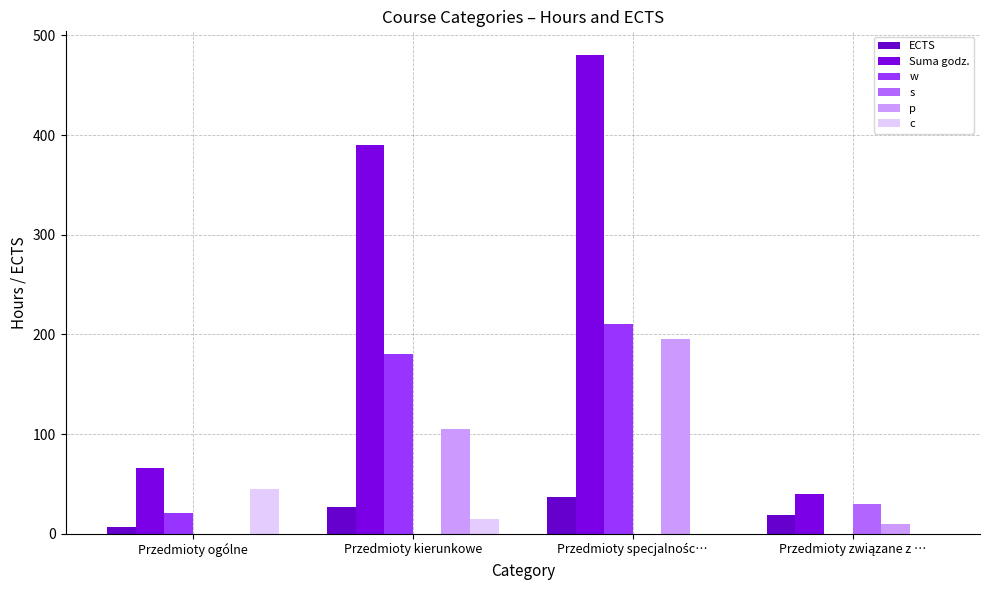

At which label does s reach its peak?

Przedmioty związane z …